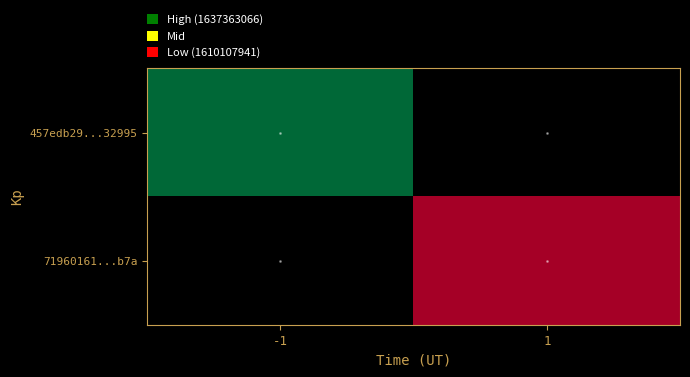

The value of 457edb29...32995 at -1 is 1637363066.0. True or false?

True